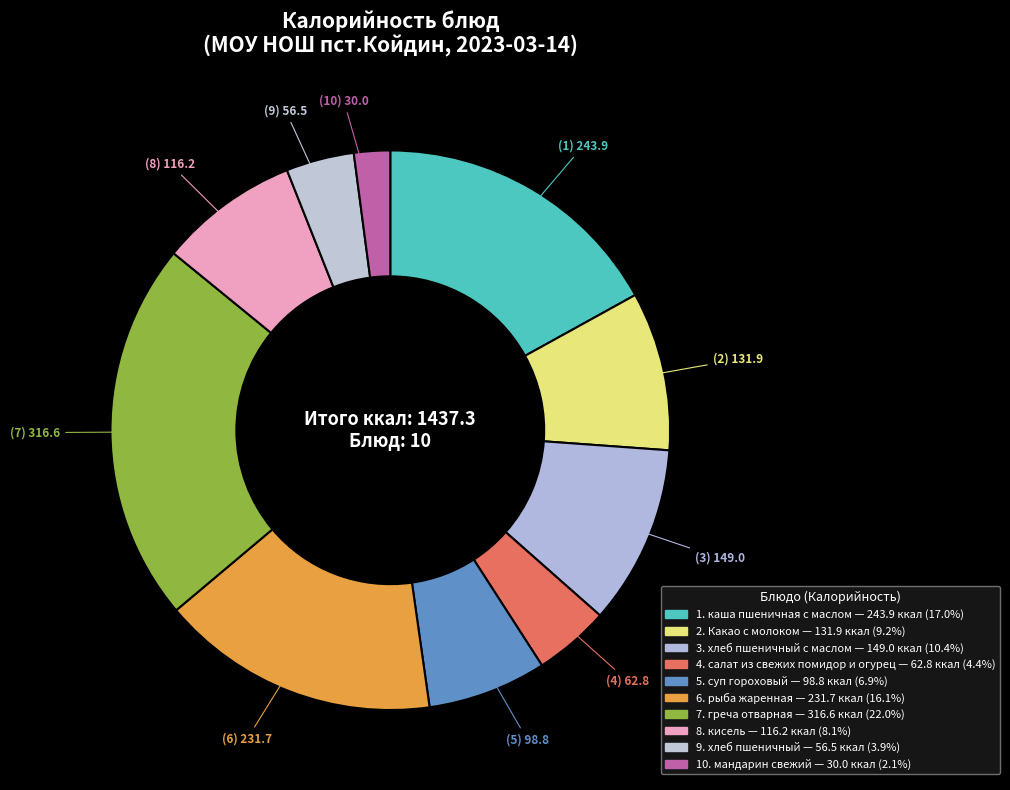

How many slices are in this pie chart?

10